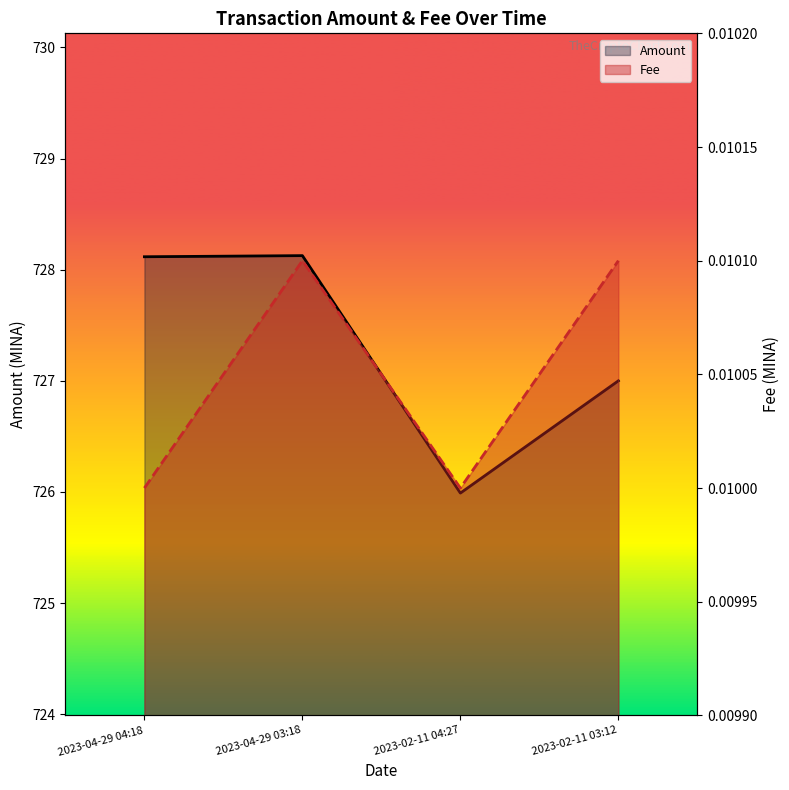

What is the difference between the highest and lowest values at 2023-04-29 04:18?

728.1